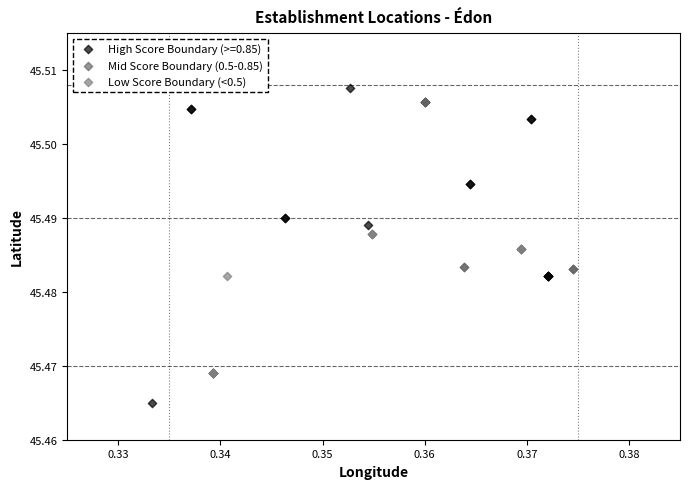

What are all the series names shown in the legend?

High Score Boundary (>=0.85), Mid Score Boundary (0.5-0.85), Low Score Boundary (<0.5)